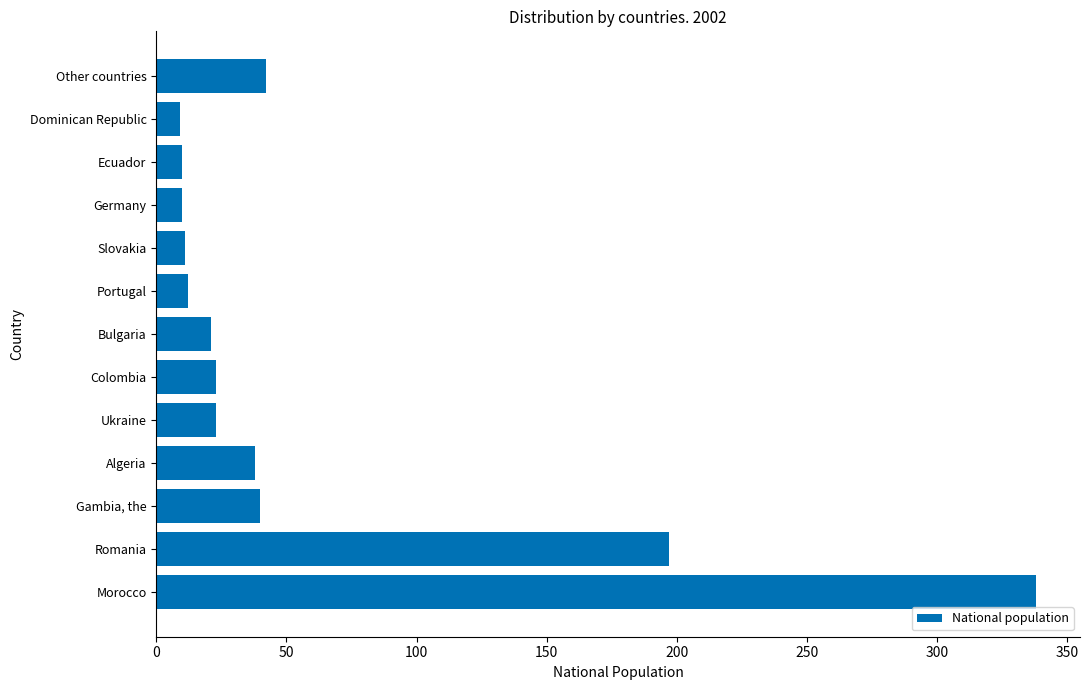

What is the smallest value displayed?

9